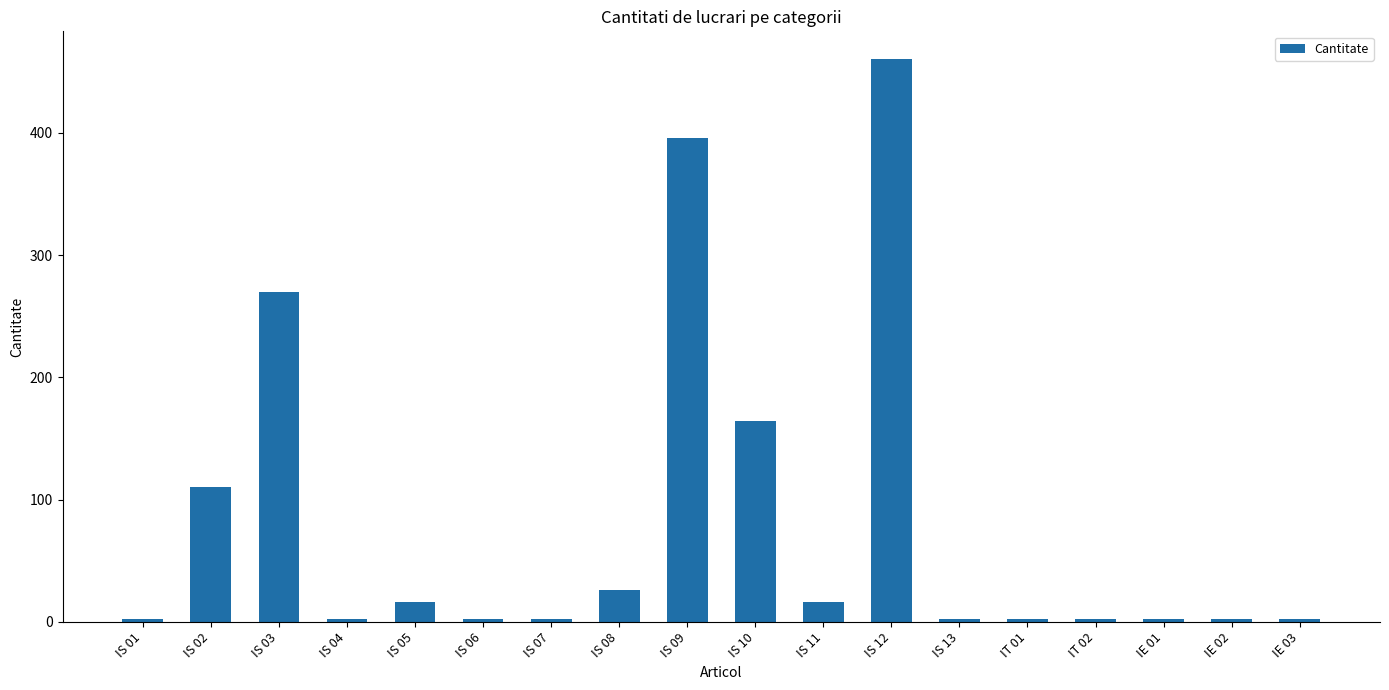

Which label corresponds to the largest value in the chart?

IS 12